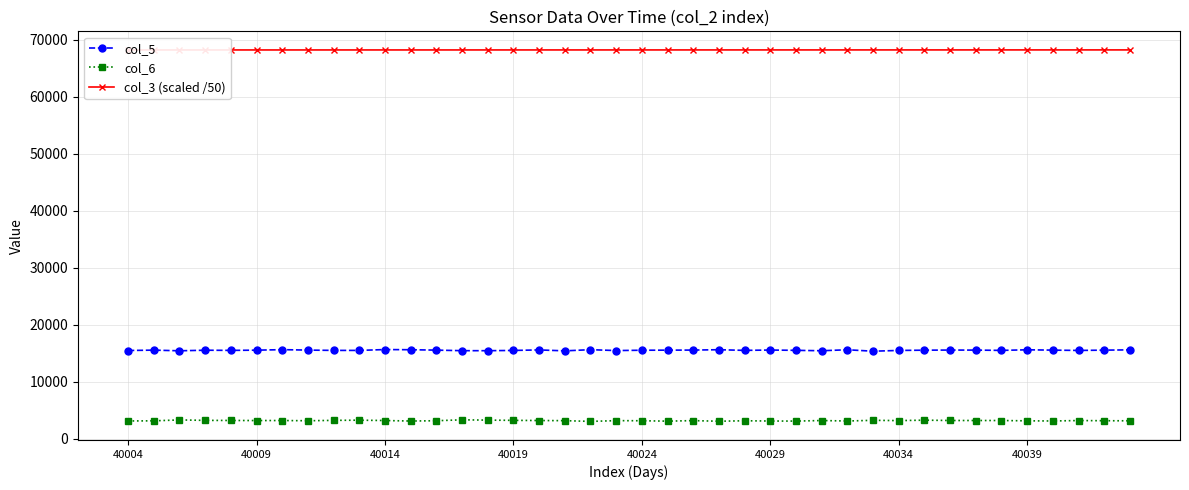

Which series has the largest total across all categories?

col_3 (scaled /50)